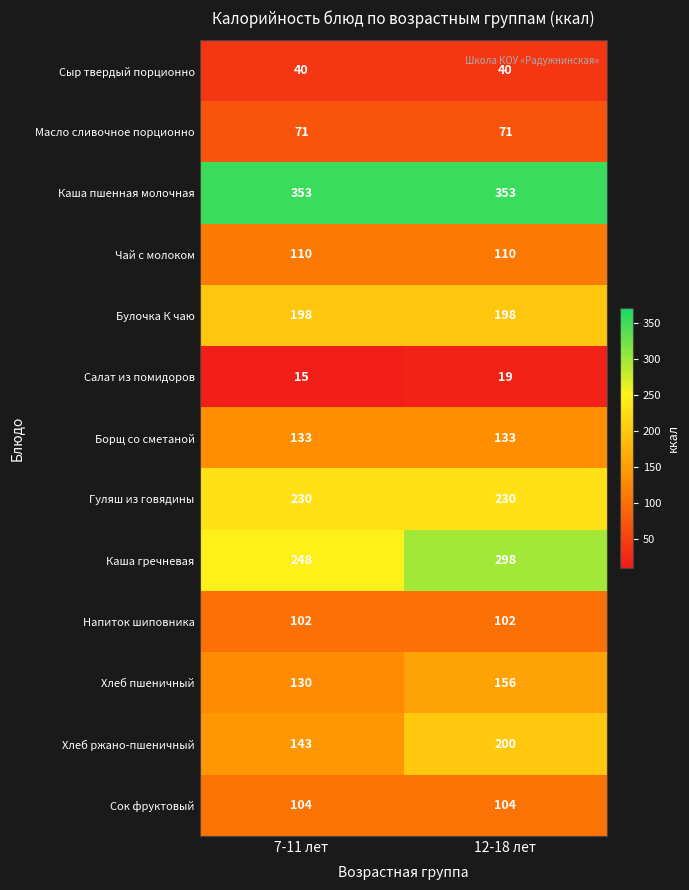

Which series has the largest total across all categories?

Каша пшенная молочная